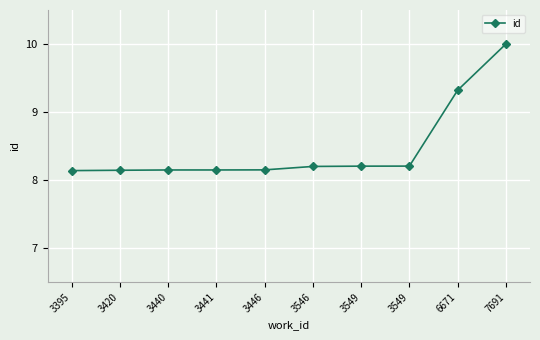

Between 7691 and 3440, which is larger?

7691